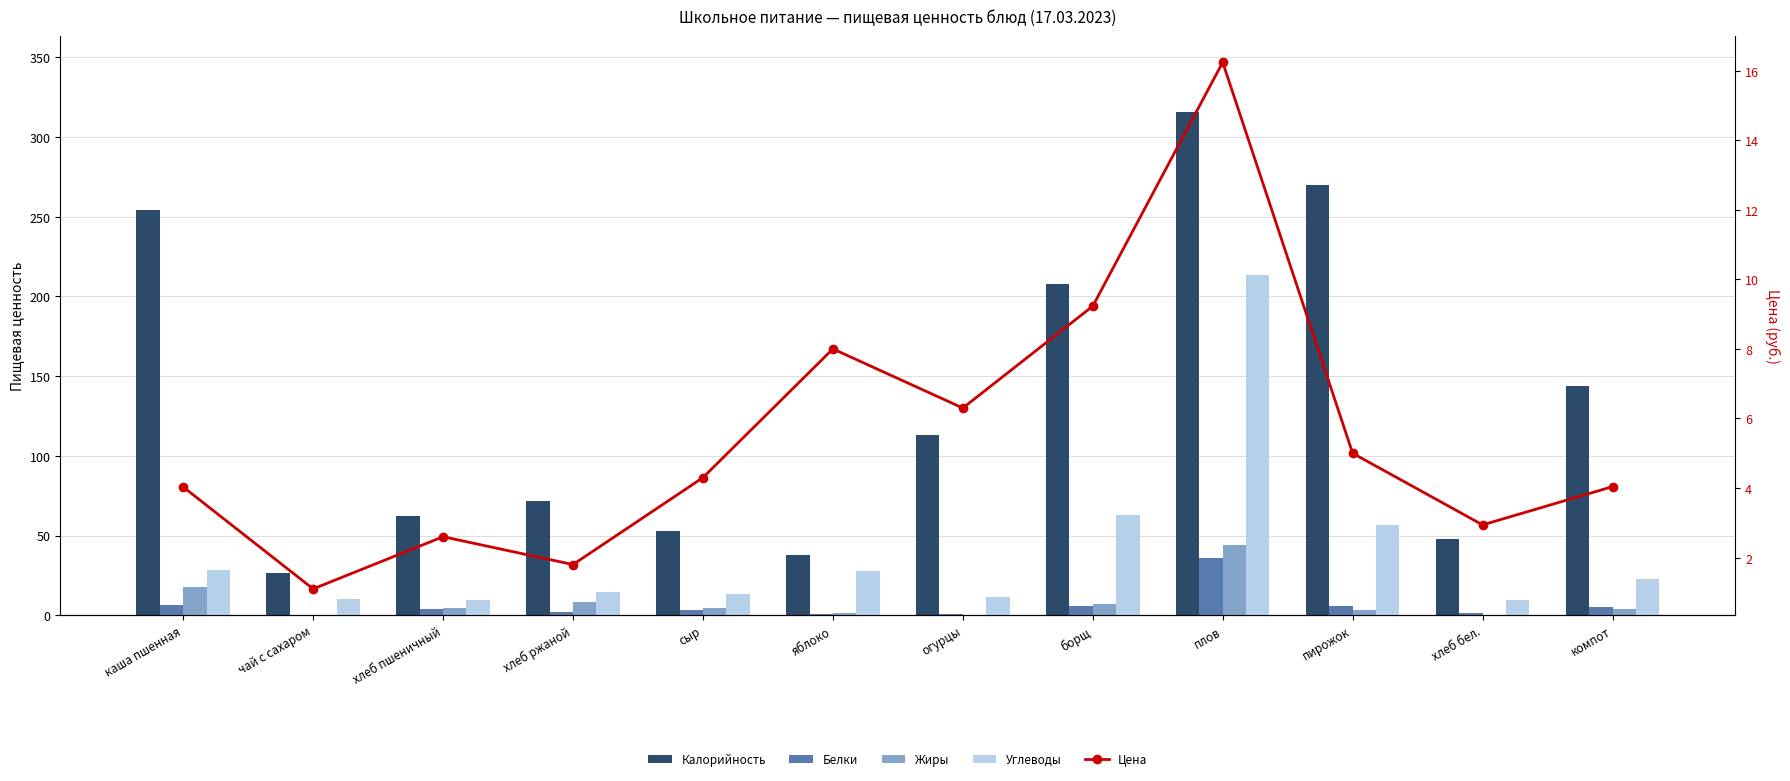

Count the number of data series in this chart.

5